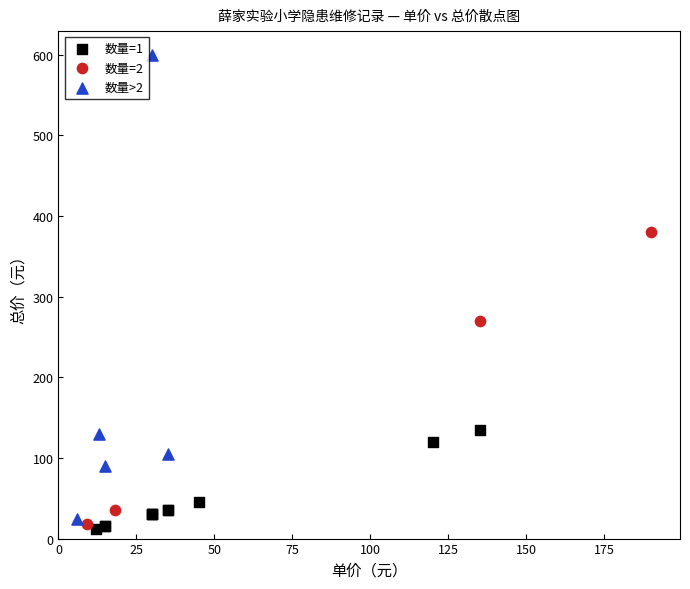

Which series reaches the minimum Y coordinate?

数量=1